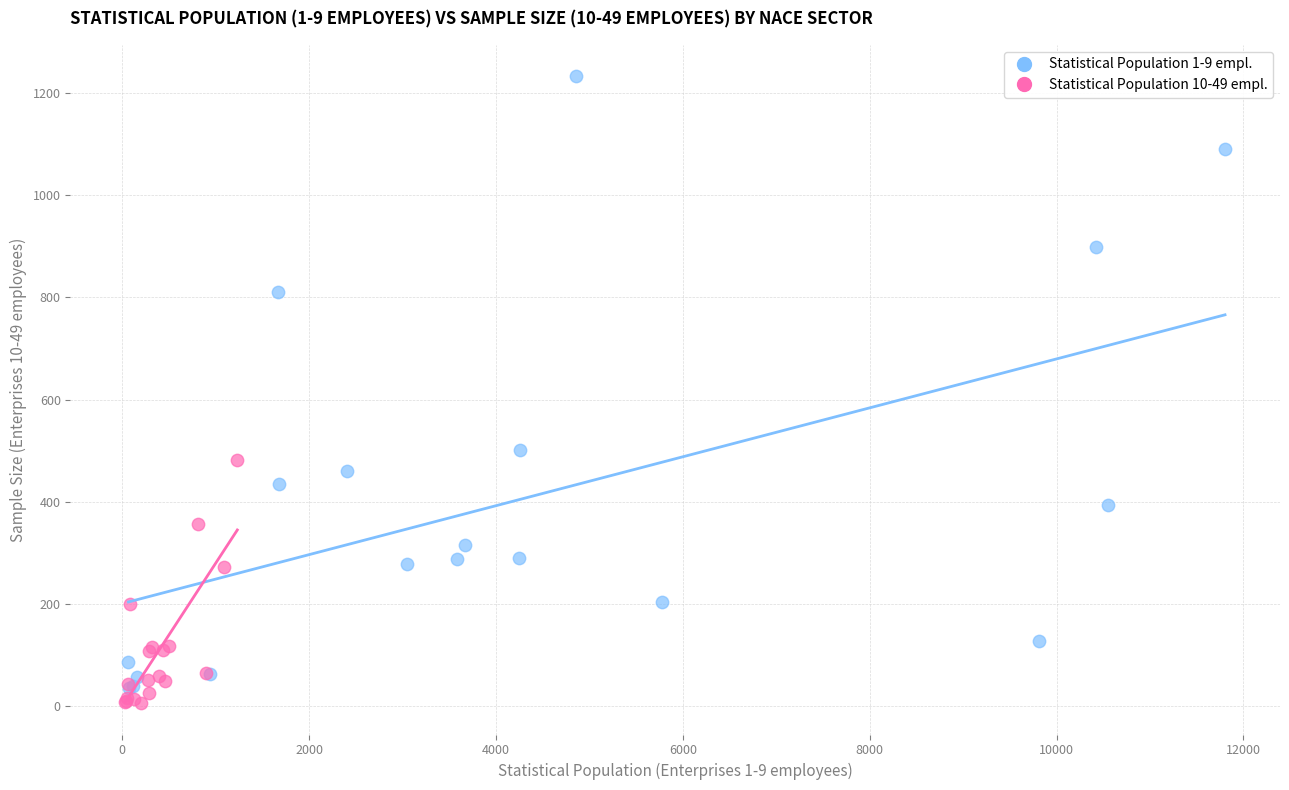

Which series has the largest Y range (max minus min)?

Statistical Population 1-9 empl.